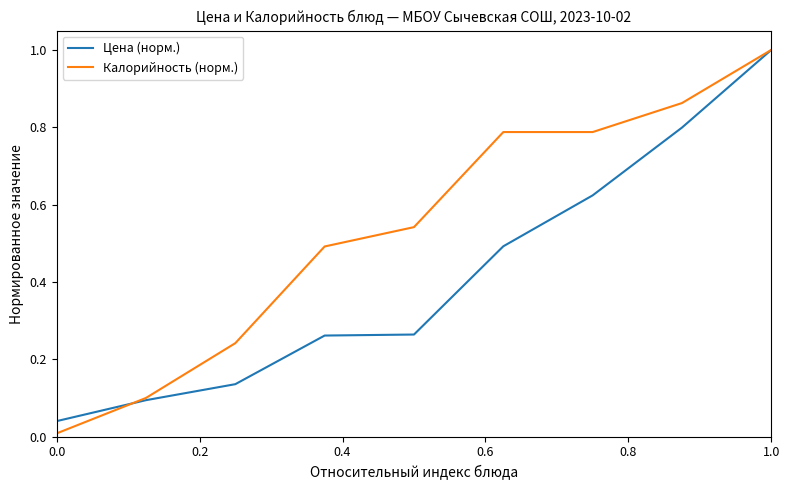

List the series in order of their overall mean, highest first.

Калорийность (норм.), Цена (норм.)